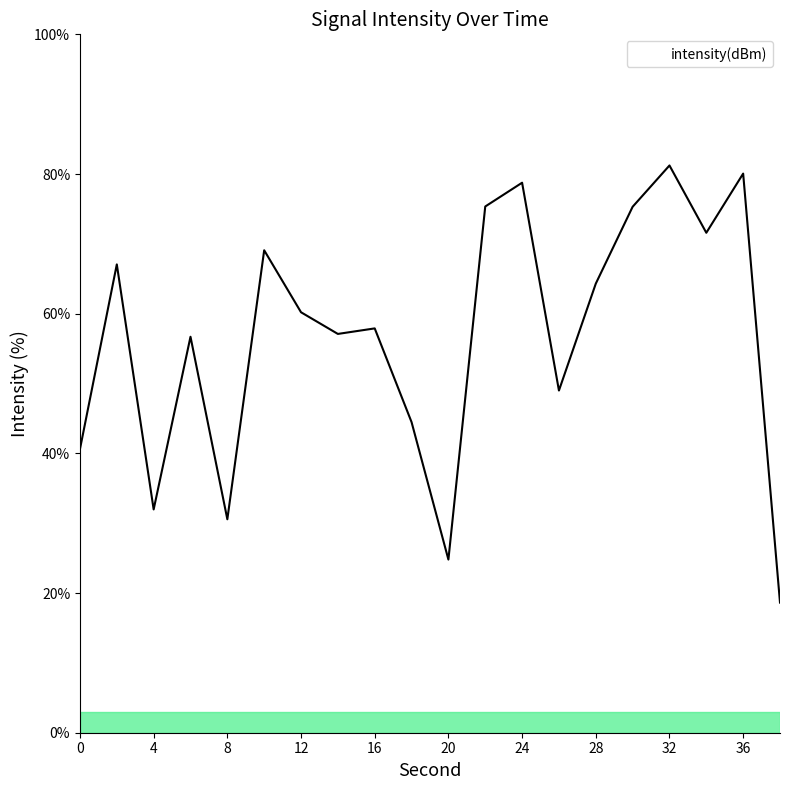

What is the smallest value displayed?

18.6